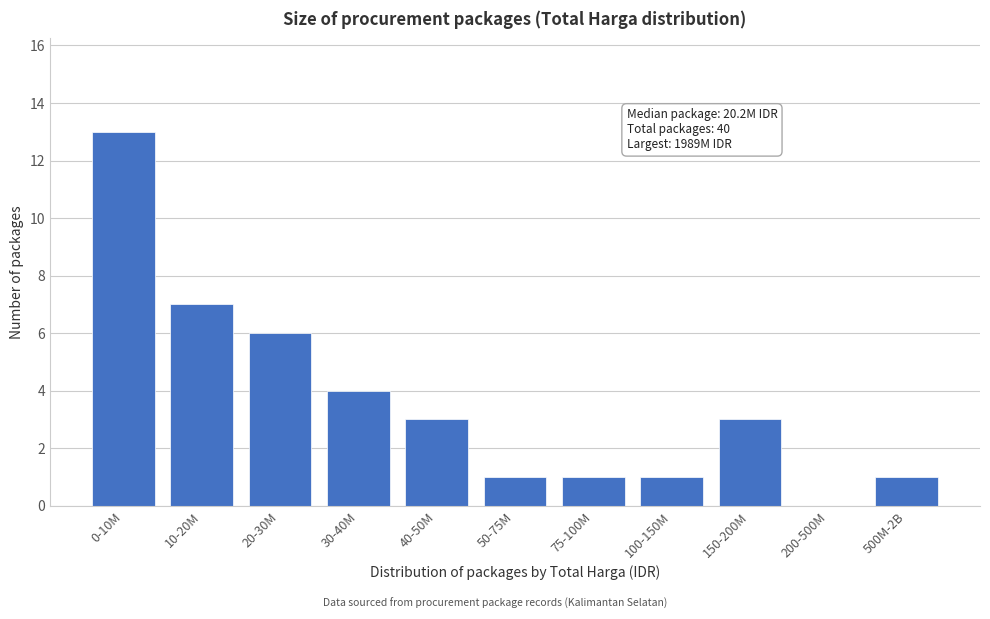

Reading left to right, transcribe all the data shown in this chart.

0-10M=13	10-20M=7	20-30M=6	30-40M=4	40-50M=3	50-75M=1	75-100M=1	100-150M=1	150-200M=3	200-500M=0	500M-2B=1